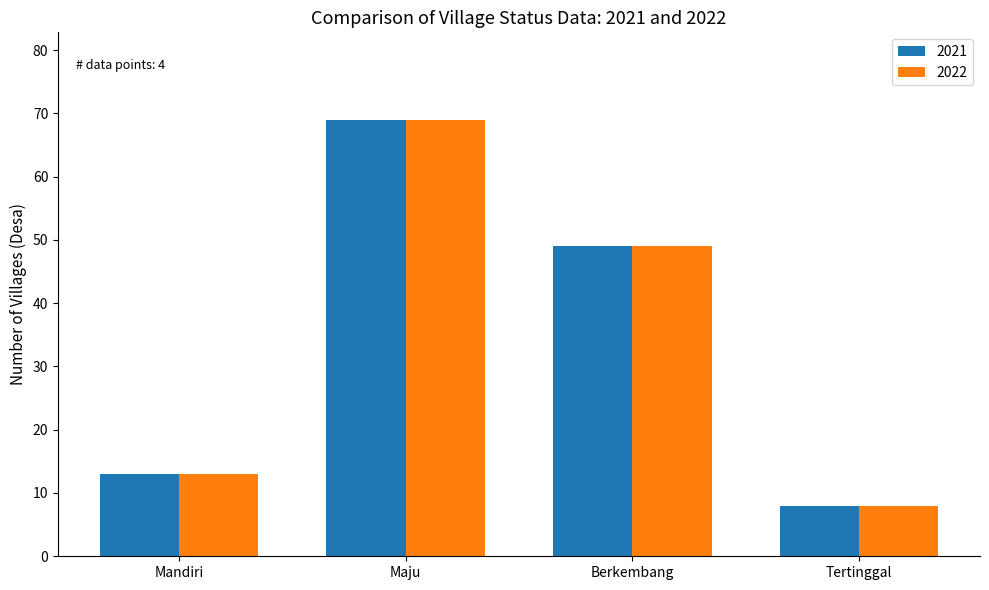

The value of 2021 at Maju is 97. True or false?

False